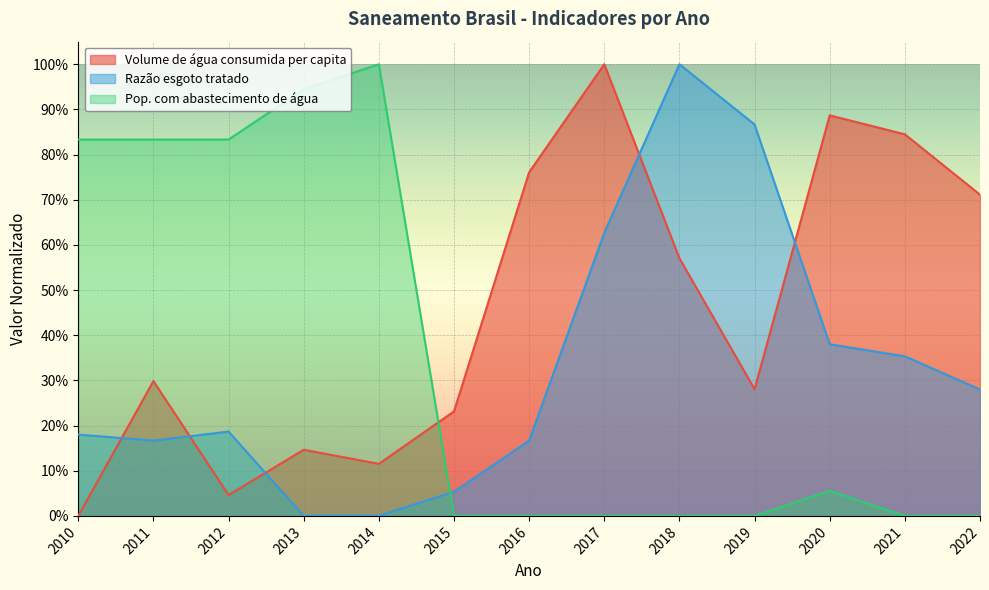

Reading left to right, list all the values displayed in this chart.

Volume de água consumida per capita: 0.0	0.3	0.0	0.1	0.1	0.2	0.8	1.0	0.6	0.3	0.9	0.8	0.7
Razão esgoto tratado: 0.2	0.2	0.2	0.0	0.0	0.1	0.2	0.6	1.0	0.9	0.4	0.4	0.3
Pop. com abastecimento de água: 0.8	0.8	0.8	0.9	1.0	0.0	0.0	0.0	0.0	0.0	0.1	0.0	0.0